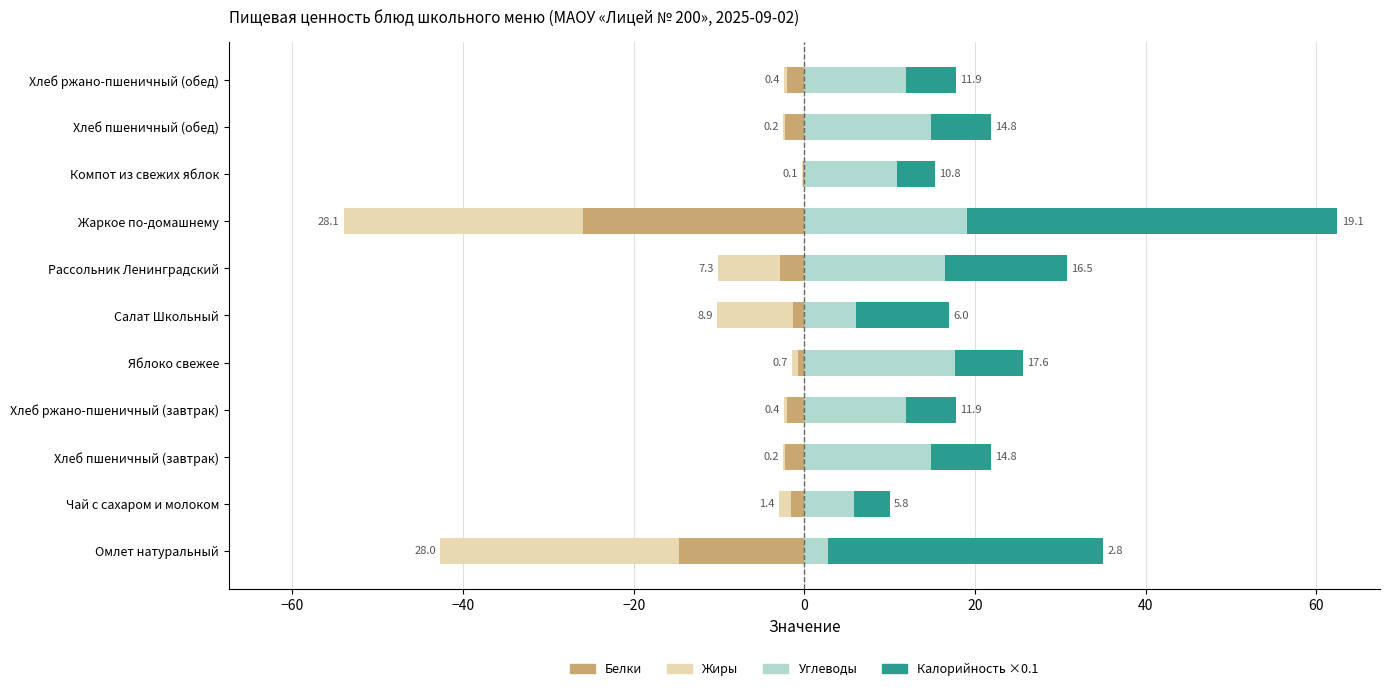

Which series has the largest total across all categories?

Калорийность ×0.1